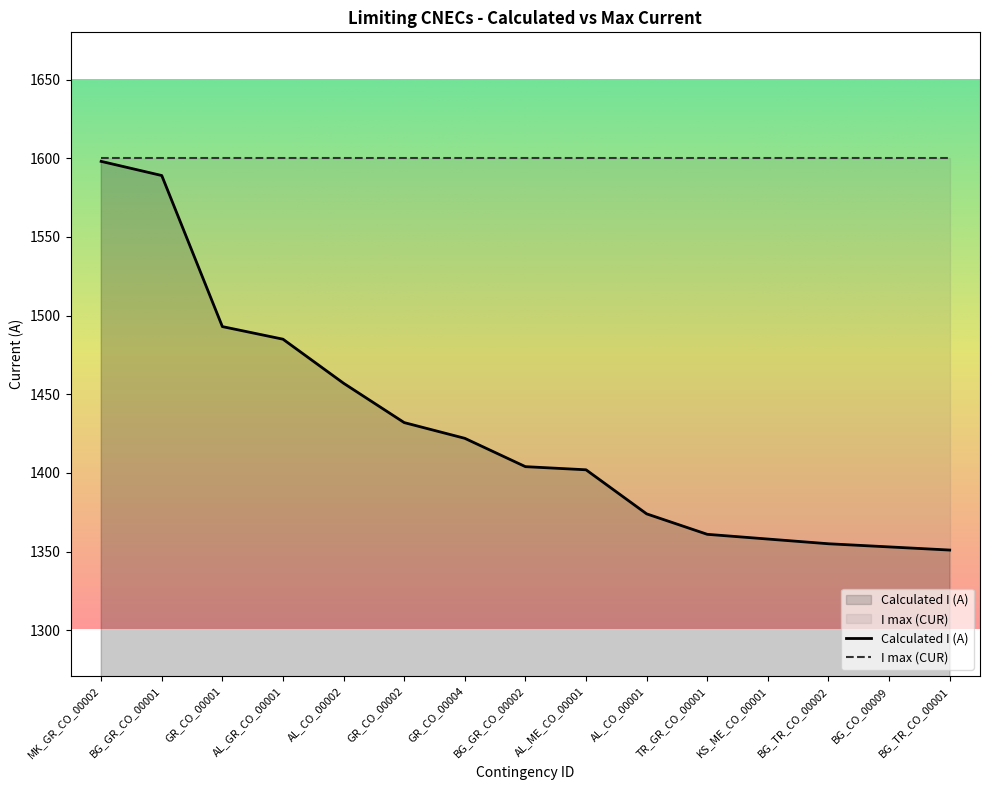

How many lines are shown in the chart?

2